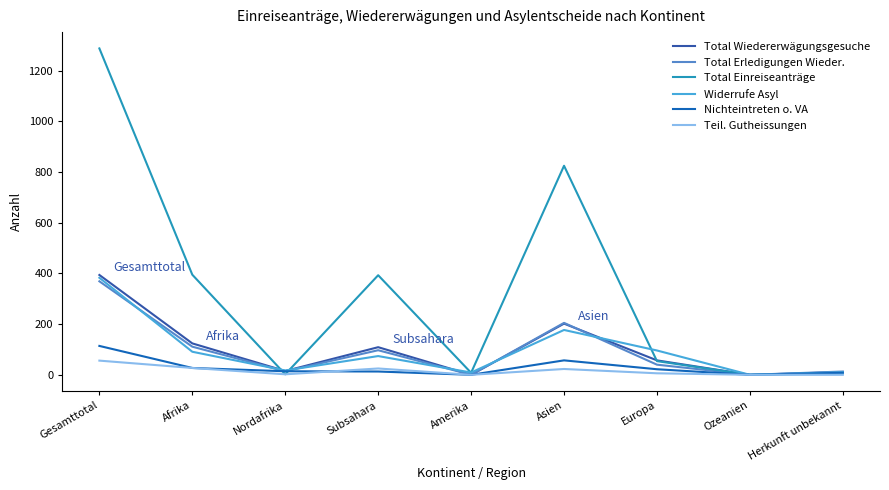

Which series changed the most between Asien and Ozeanien?

Total Einreiseanträge